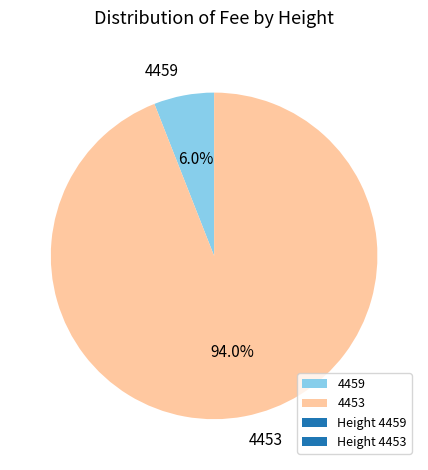

Which has a higher value, 4453 or 4459?

4453